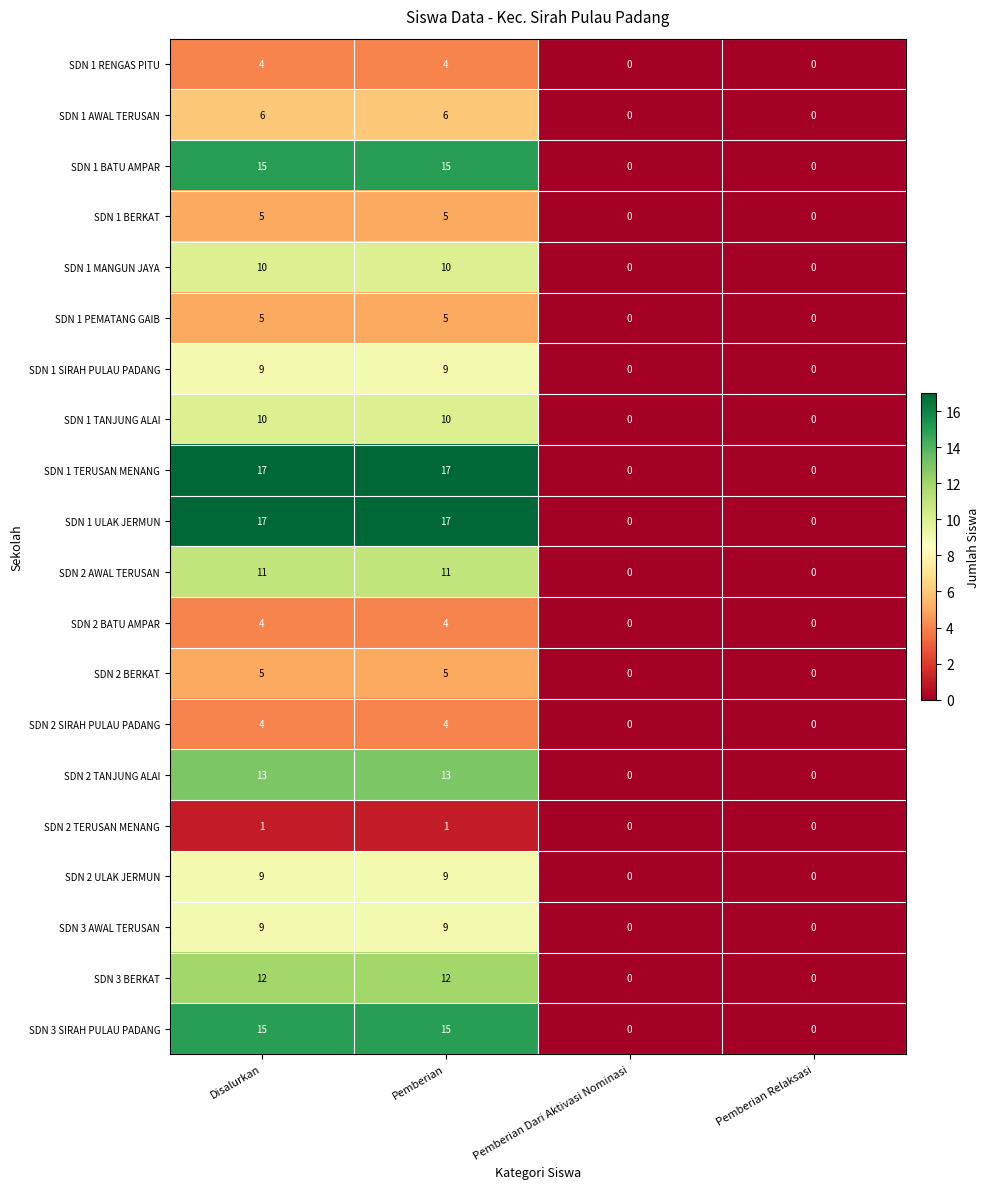

What is the maximum value shown in the chart?

17